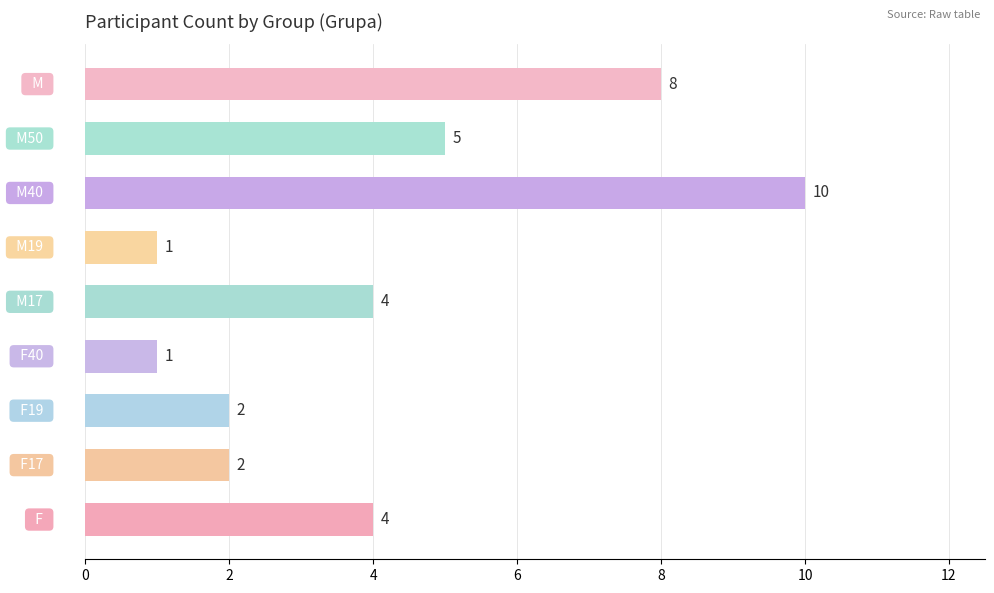

What is the greatest value displayed?

10